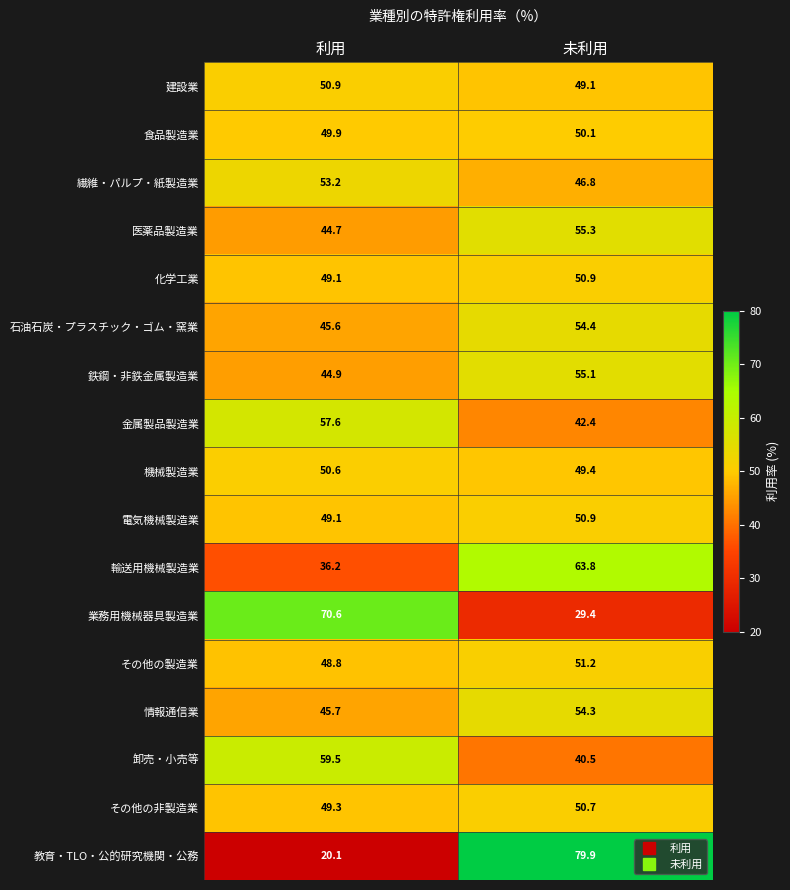

Where does the 建設業 series first go above 50?

利用